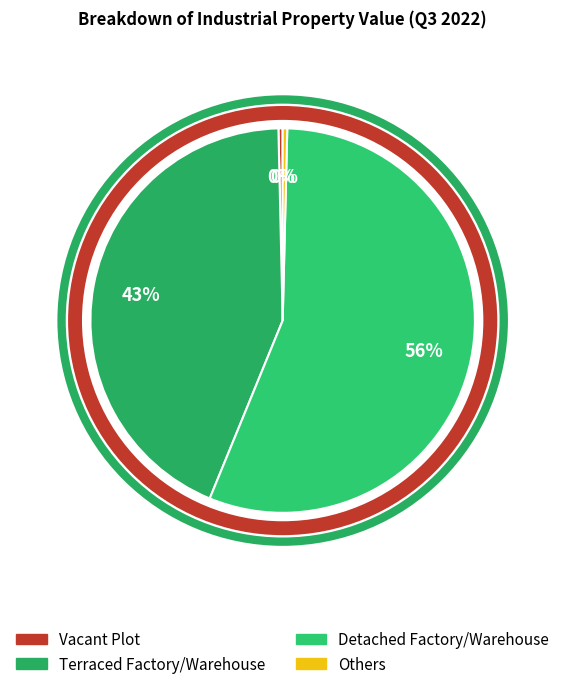

Is it true that Vacant Plot is 0% of the pie?

True